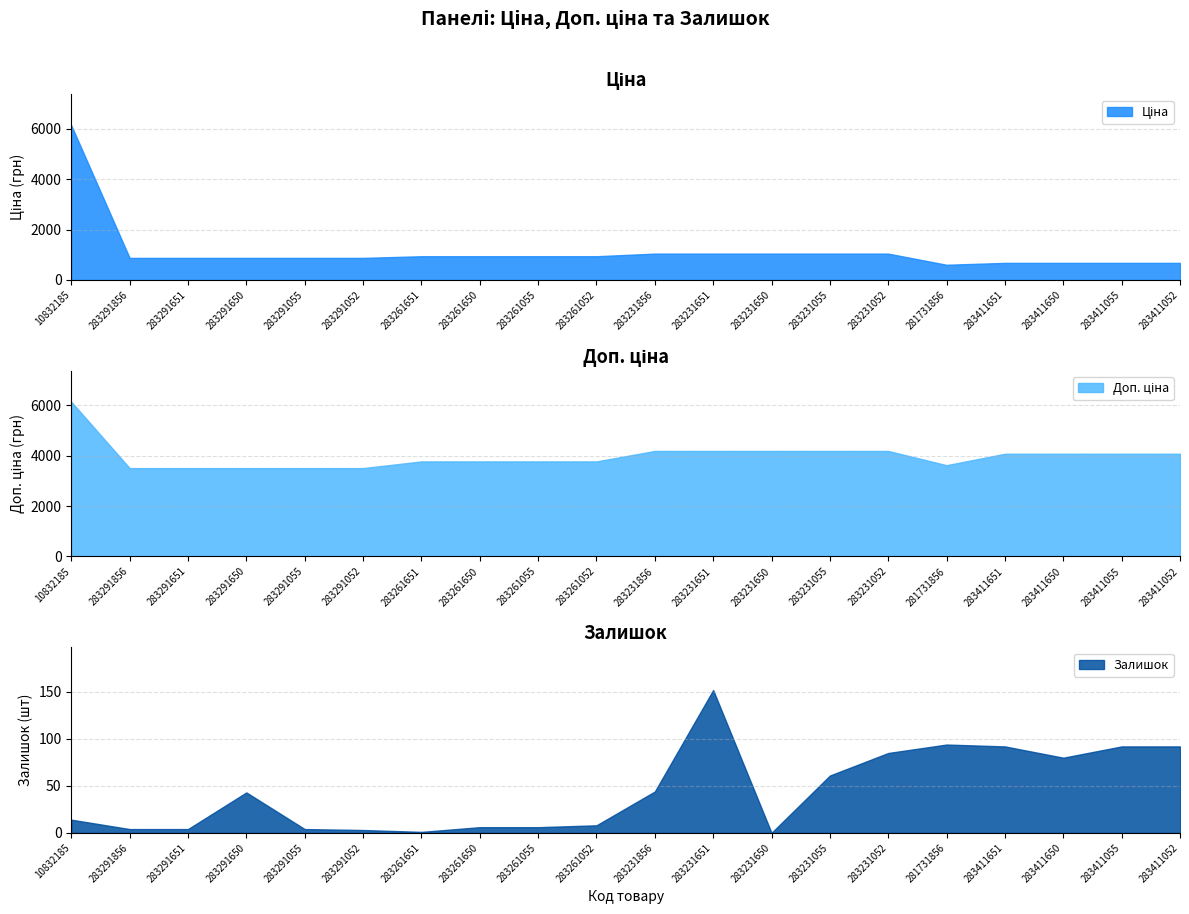

True or false: Доп. ціна and Ціна cross at least once.

False